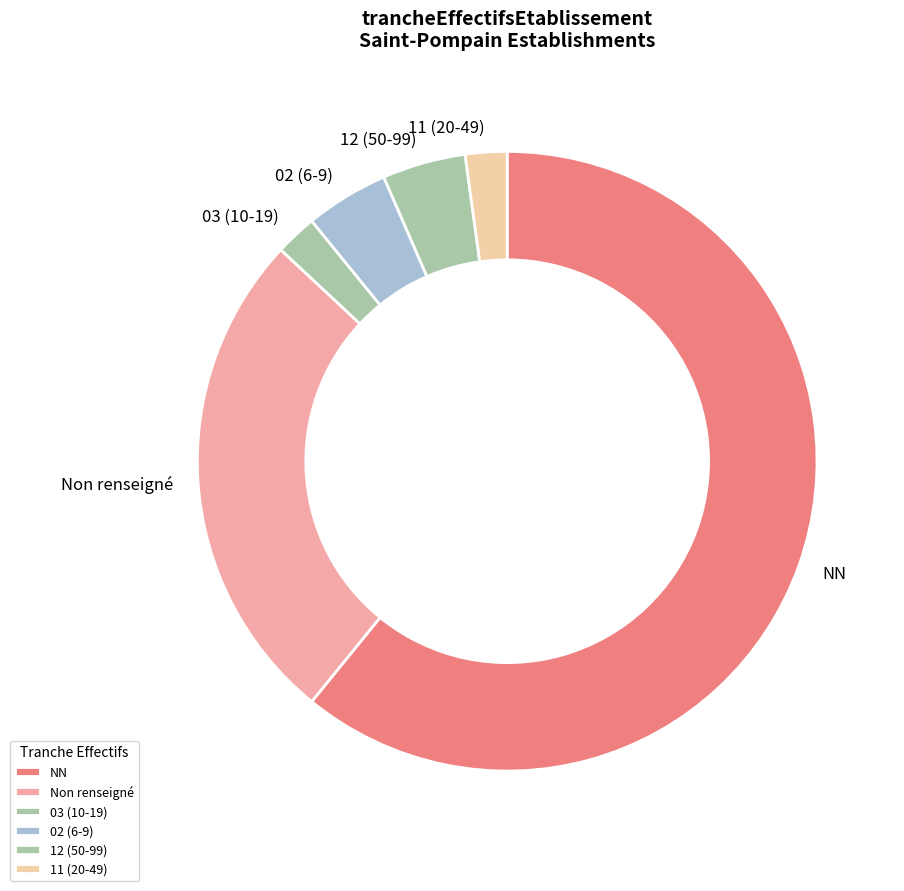

The 31 slice represents 15% of the pie. True or false?

False